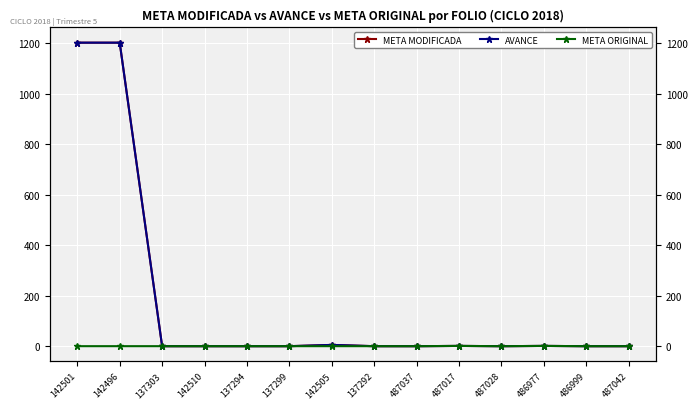

What is the difference between the second highest and minimum values in the AVANCE series?

1200